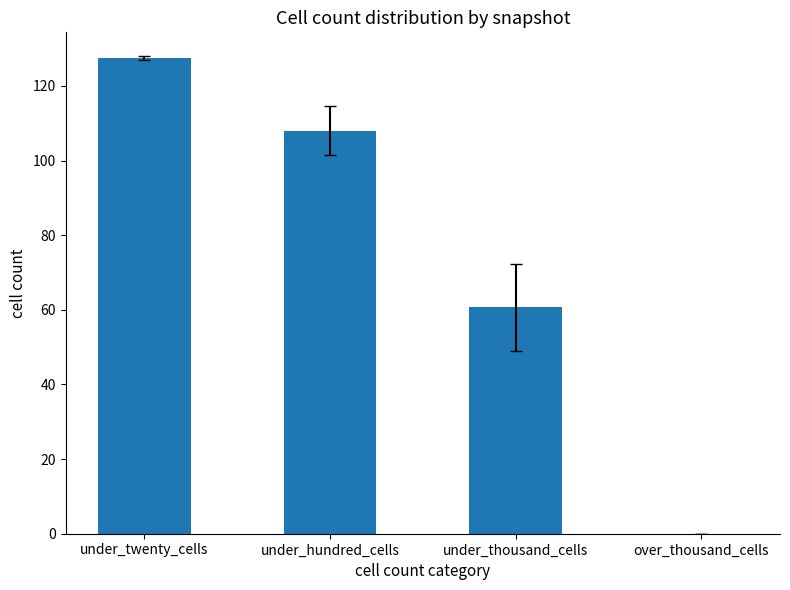

Reading left to right, extract all data points from this chart.

127.5	108.0	60.6	0.0